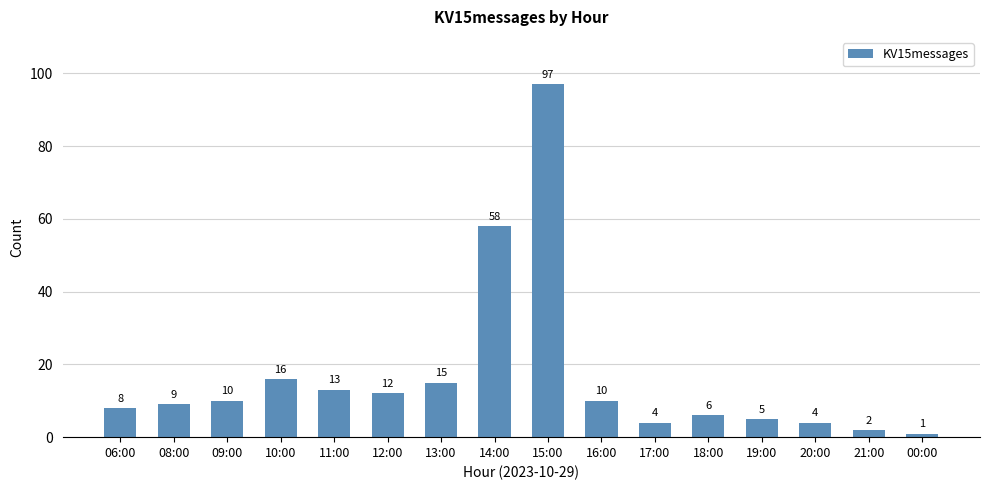

Reading right to left, transcribe all the data shown in this chart.

1	2	4	5	6	4	10	97	58	15	12	13	16	10	9	8